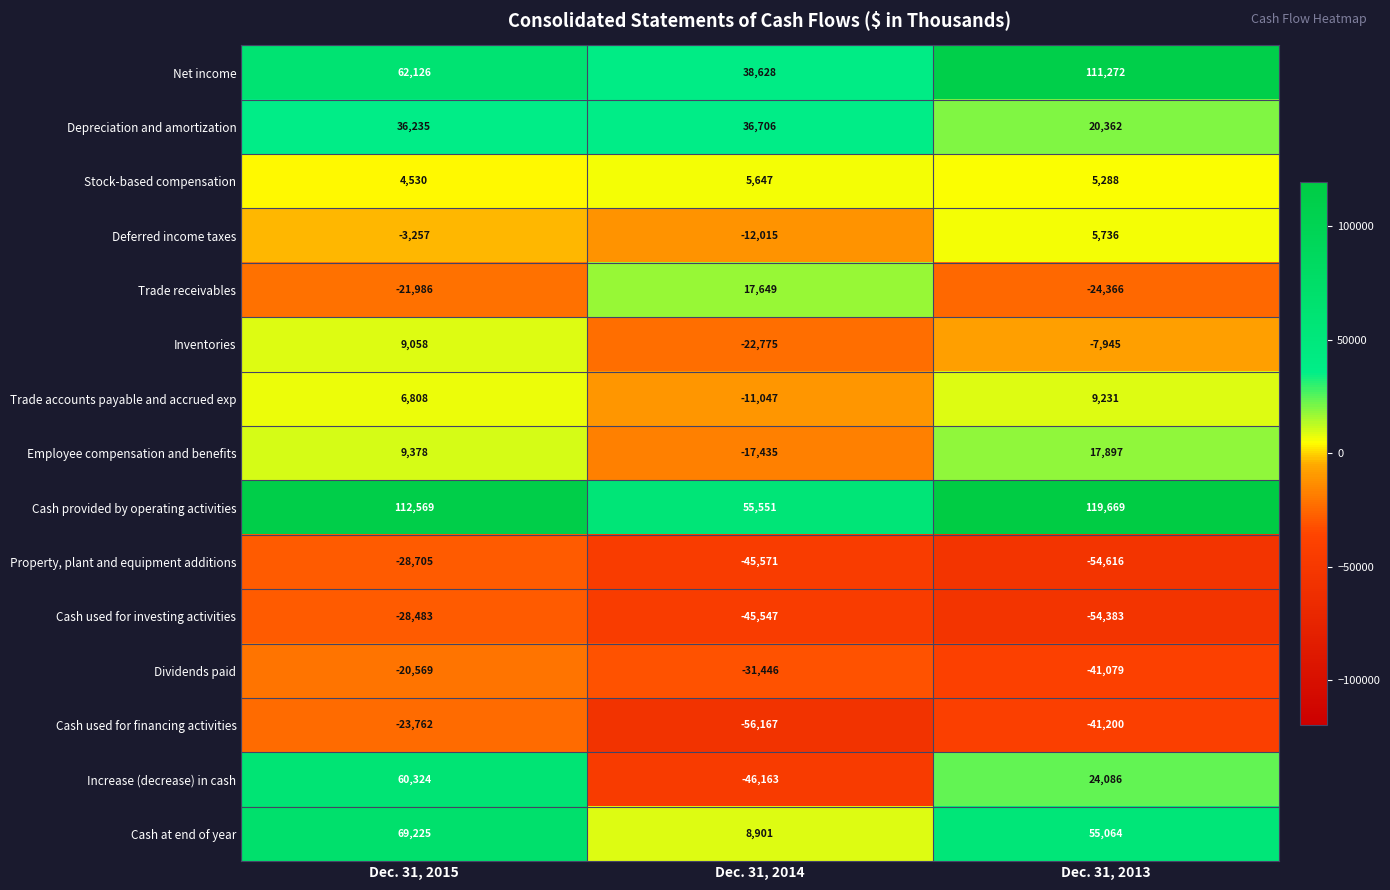

The Cash at end of year series shows 55064 at Dec. 31, 2013. True or false?

True